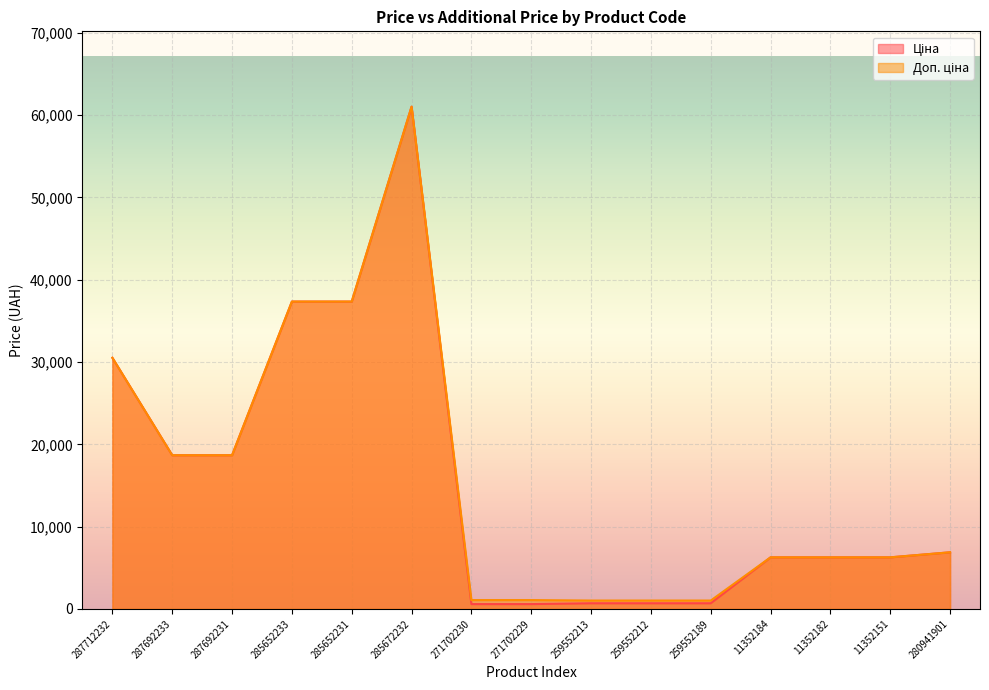

What is the label of the 14th point from the right?

287692233